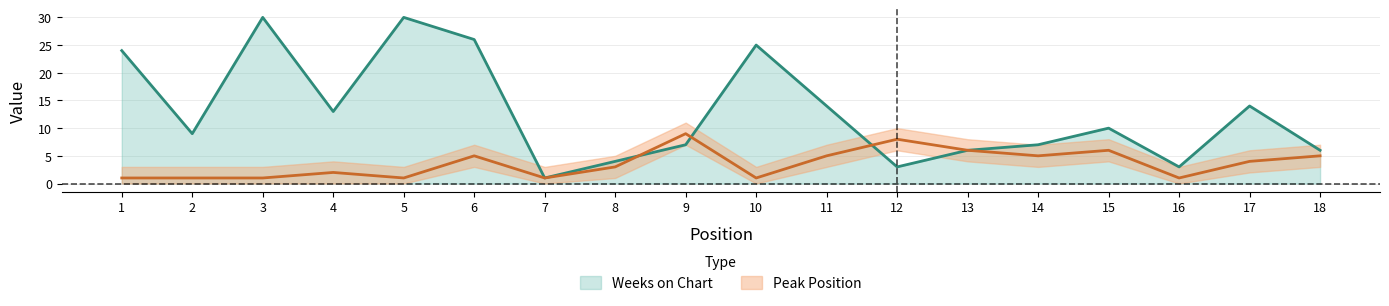

Reading left to right, what are all the values shown in this chart?

Weeks on Chart: 24	9	30	13	30	26	1	4	7	25	14	3	6	7	10	3	14	6
Peak Position: 1	1	1	2	1	5	1	3	9	1	5	8	6	5	6	1	4	5